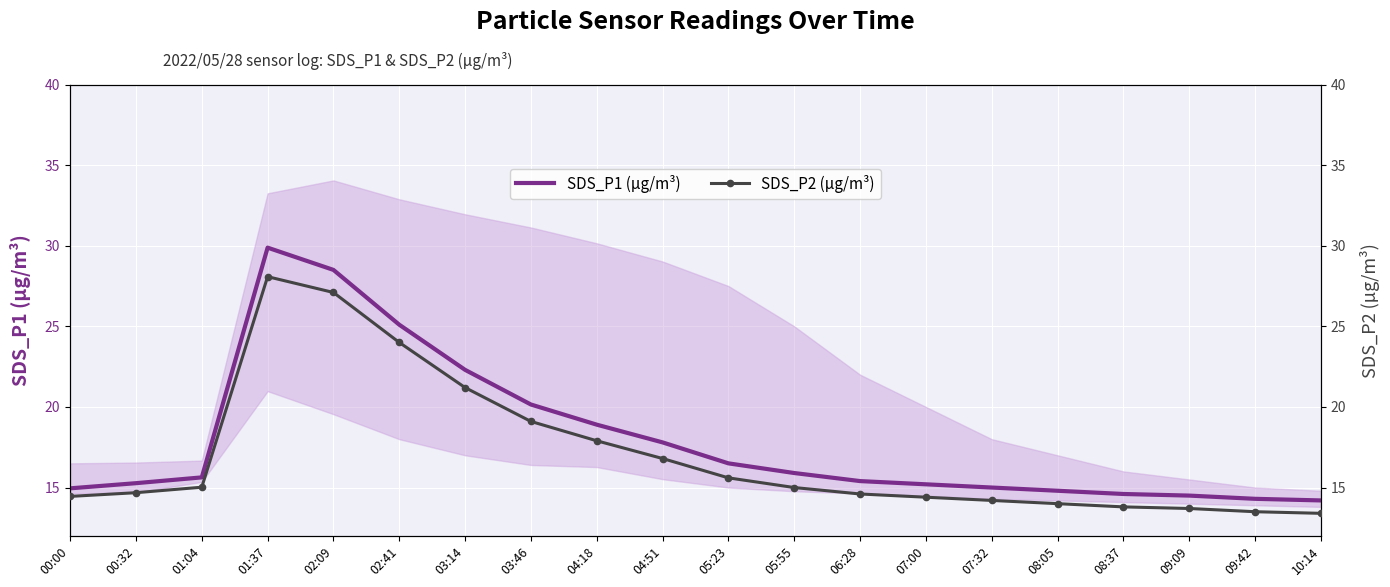

How many values in the SDS_P2 (µg/m³) series are below 15?

10